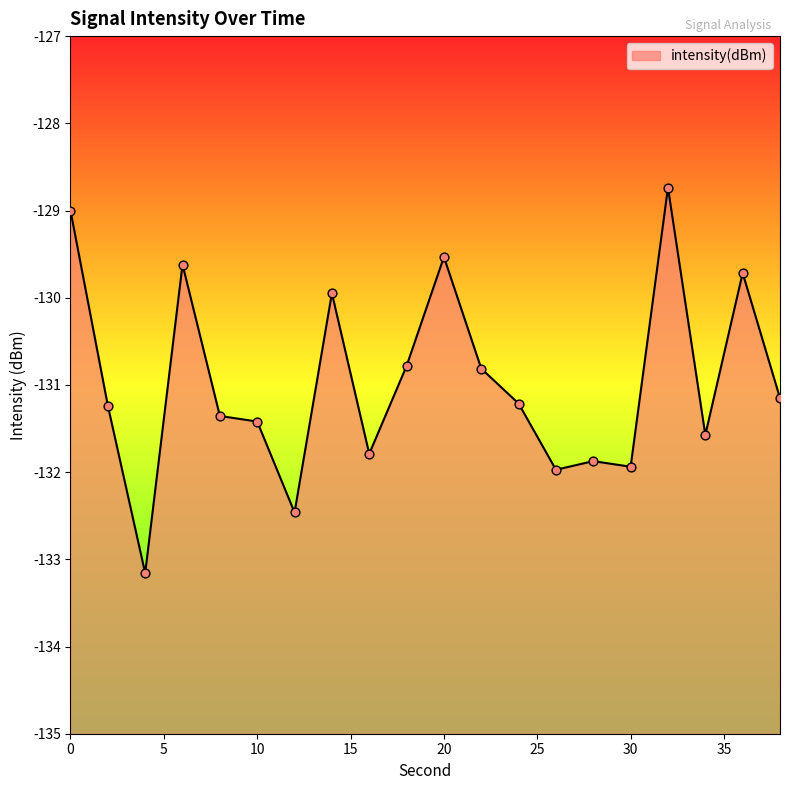

What is the change in value from 8 to 34?

-0.2